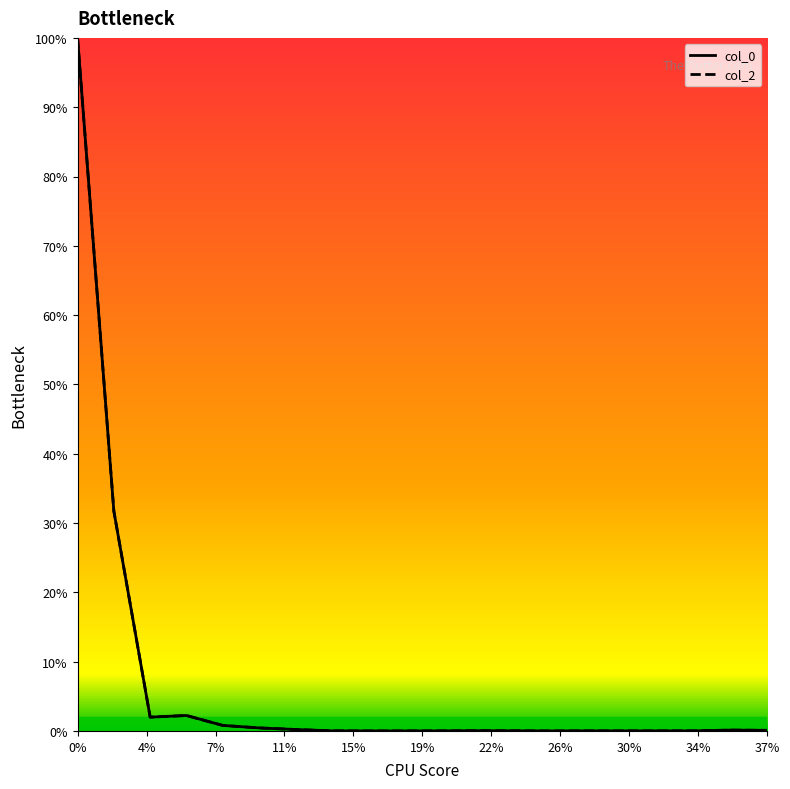

What is the maximum value shown in the chart?

100.0